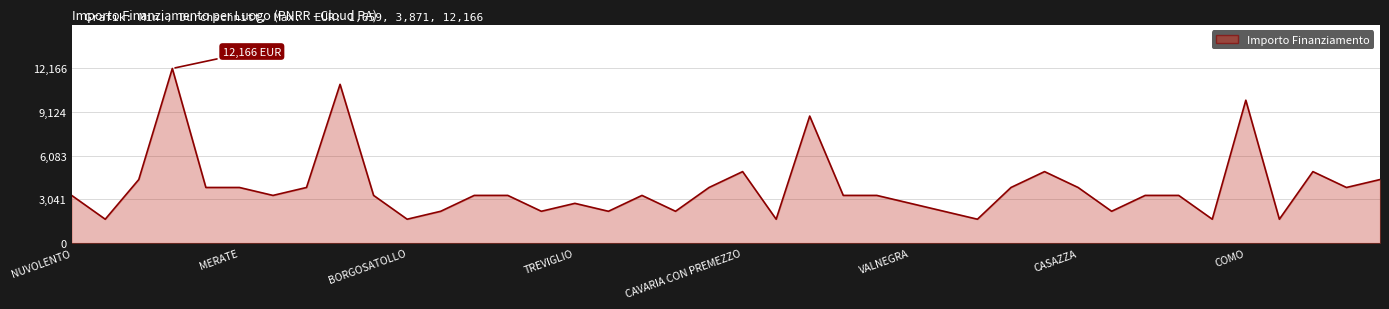

What is the minimum value shown in the chart?

1659